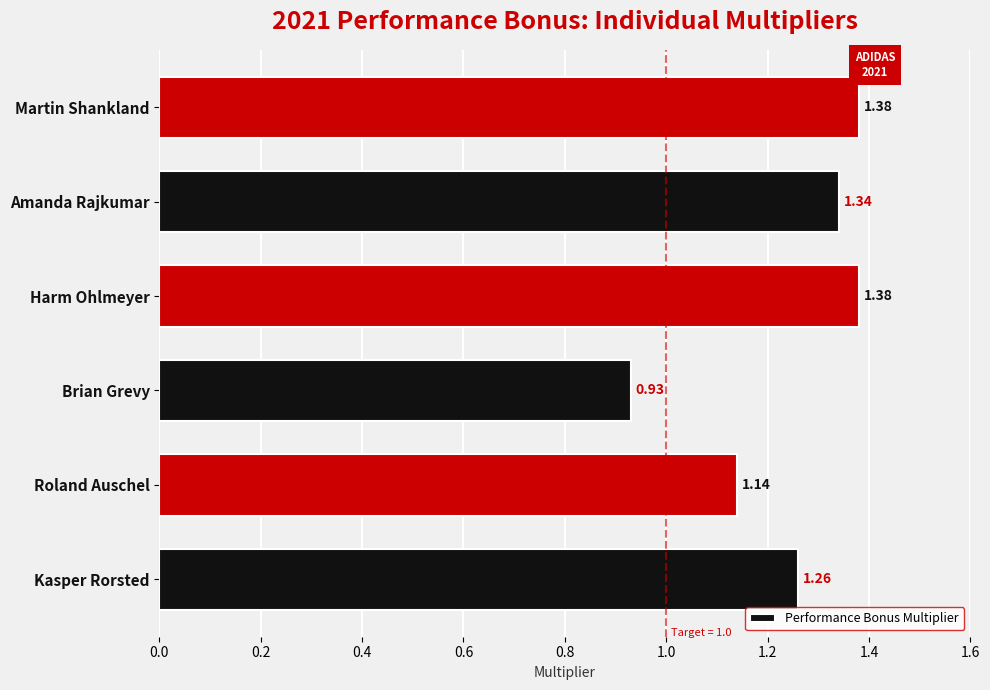

What is the sum of the values at Kasper Rorsted and Amanda Rajkumar?

2.6